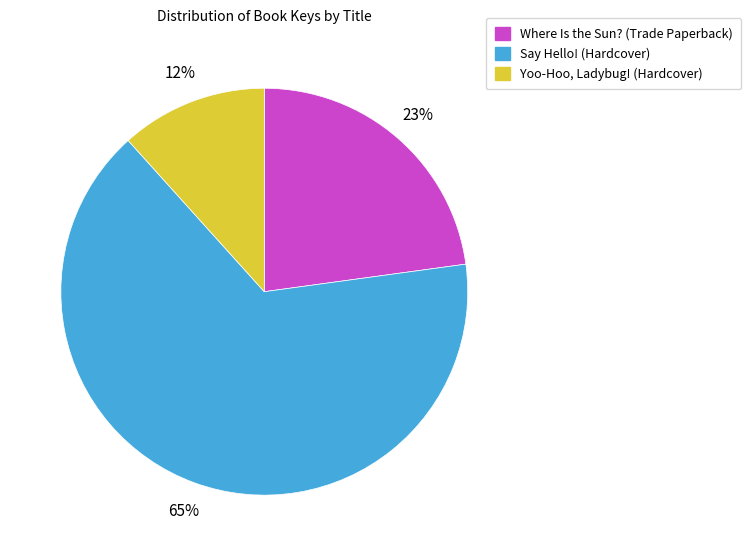

Rank the categories by value from highest to lowest.

Say Hello! (Hardcover), Where Is the Sun? (Trade Paperback), Yoo-Hoo, Ladybug! (Hardcover)